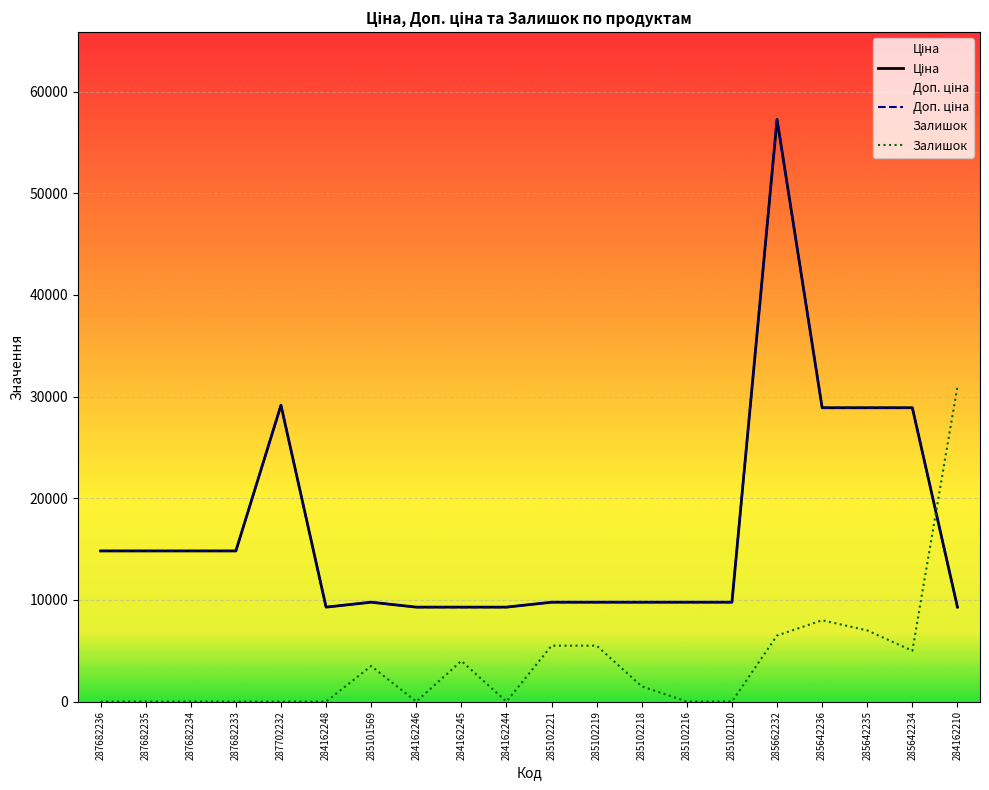

What is the difference between the highest and lowest values at 287682233?

14817.6